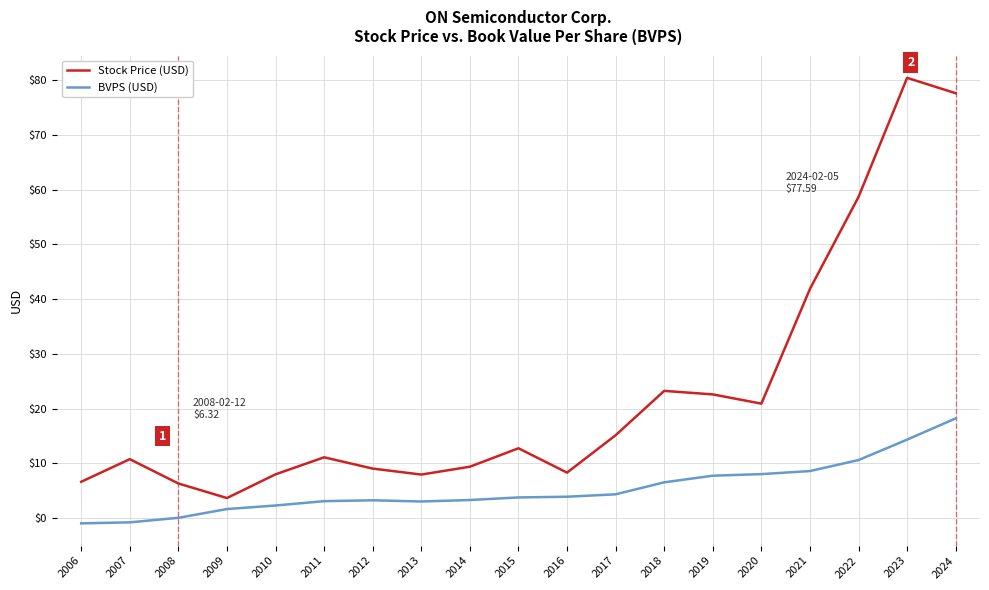

Between 2022 and 2023, which series saw the biggest shift?

Stock Price (USD)